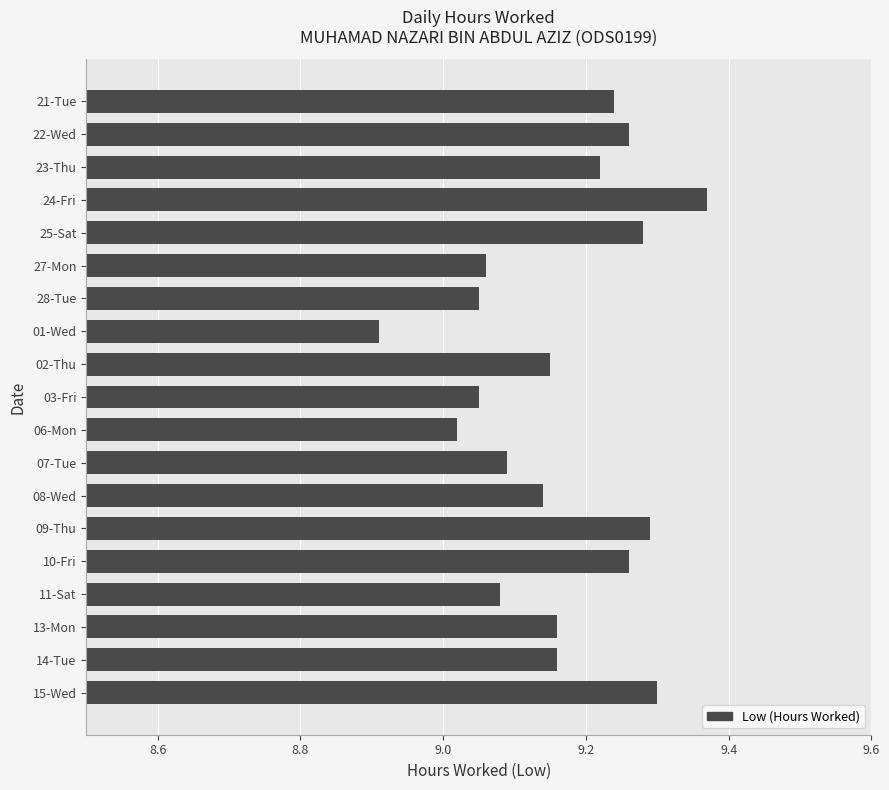

Where is the data nearest to the value 9?

06-Mon